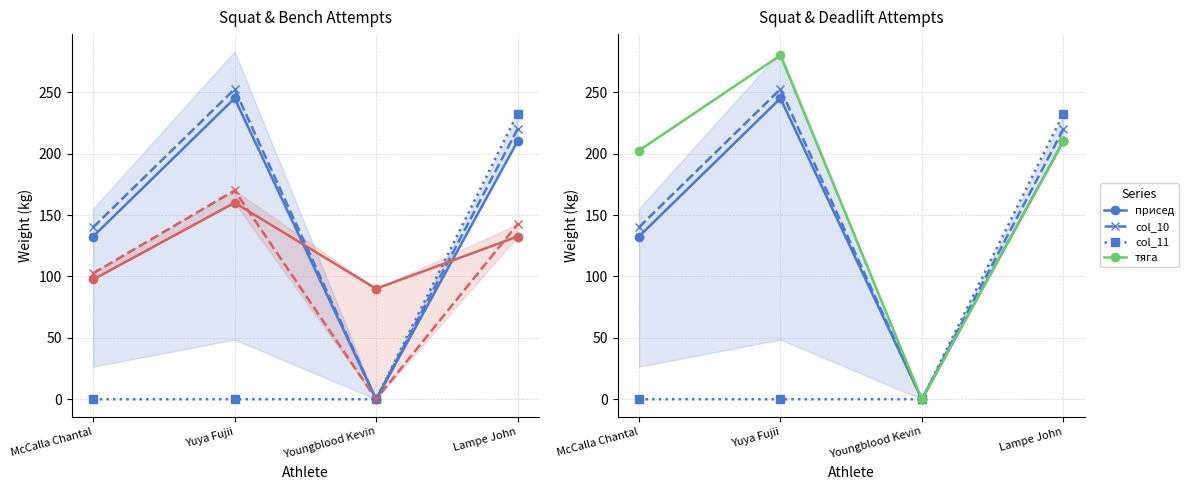

Which series has the widest spread of values?

тяга